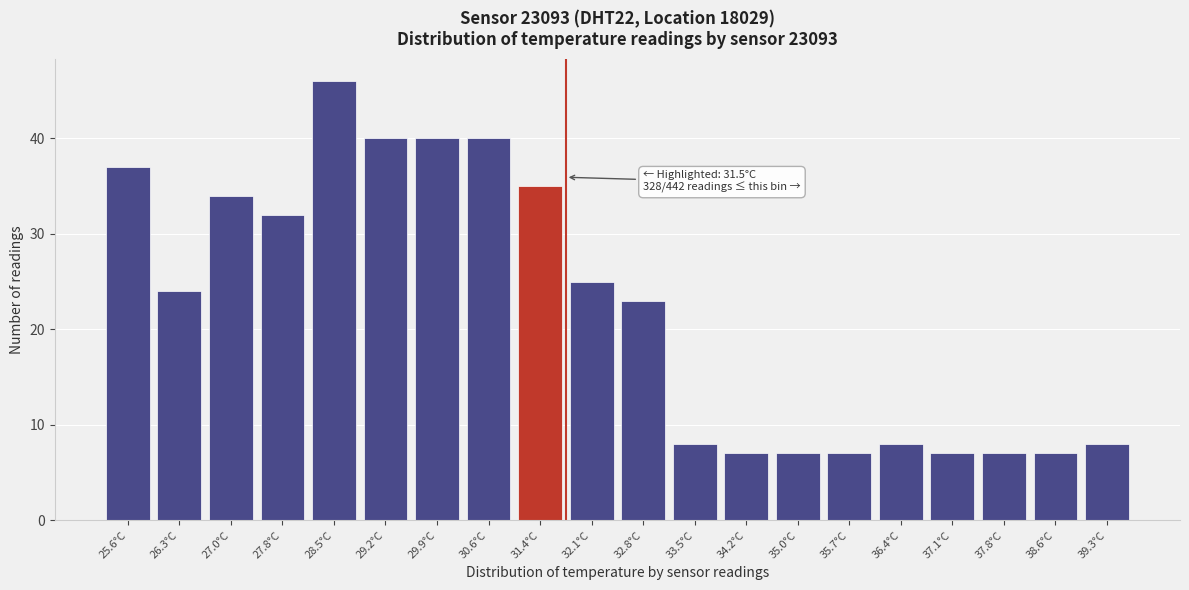

Reading right to left, transcribe all the data shown in this chart.

39.3°C=8	38.6°C=7	37.8°C=7	37.1°C=7	36.4°C=8	35.7°C=7	35.0°C=7	34.2°C=7	33.5°C=8	32.8°C=23	32.1°C=25	31.4°C=35	30.6°C=40	29.9°C=40	29.2°C=40	28.5°C=46	27.8°C=32	27.0°C=34	26.3°C=24	25.6°C=37